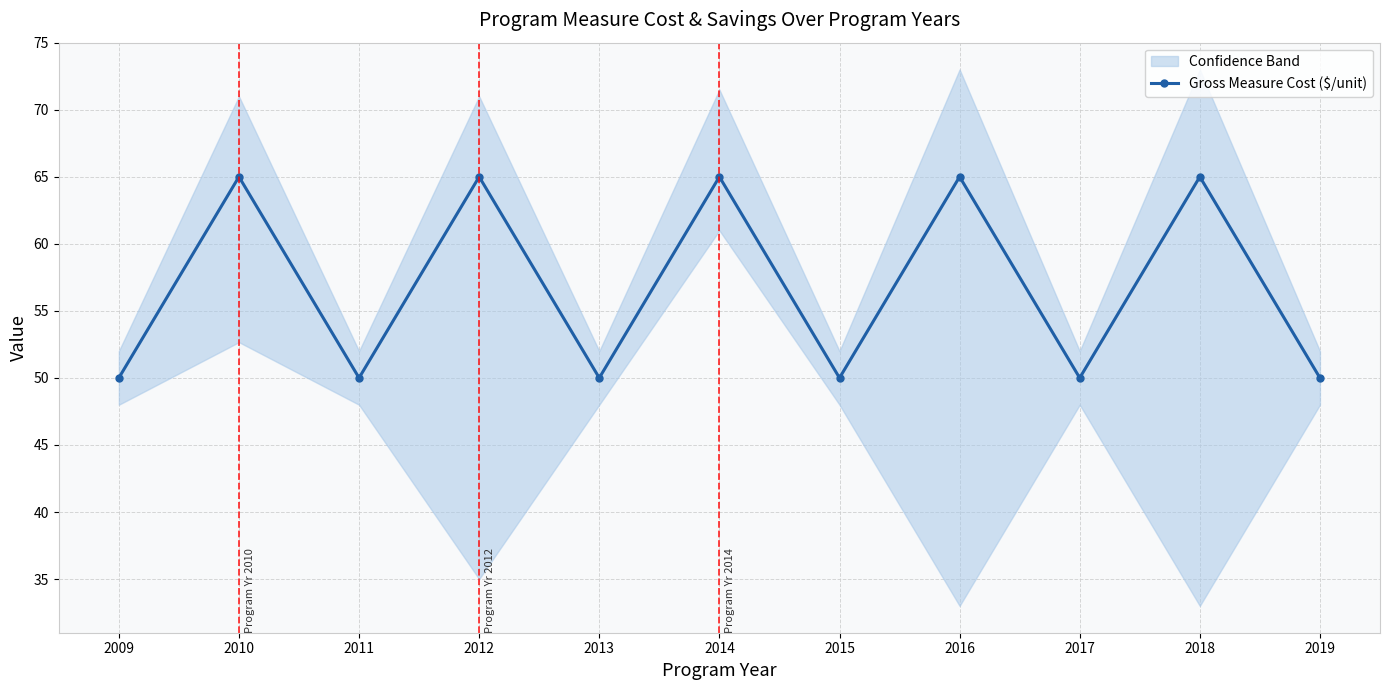

Which has a higher value, 2018 or 2015?

2018